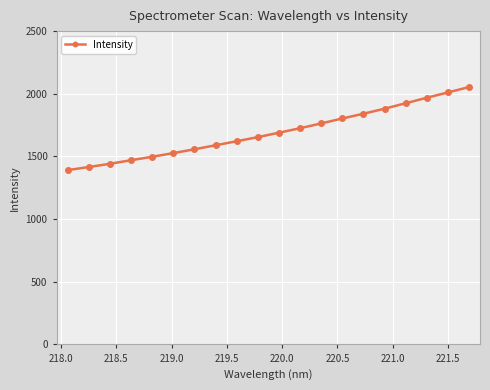

What is the maximum value shown in the chart?

2053.6